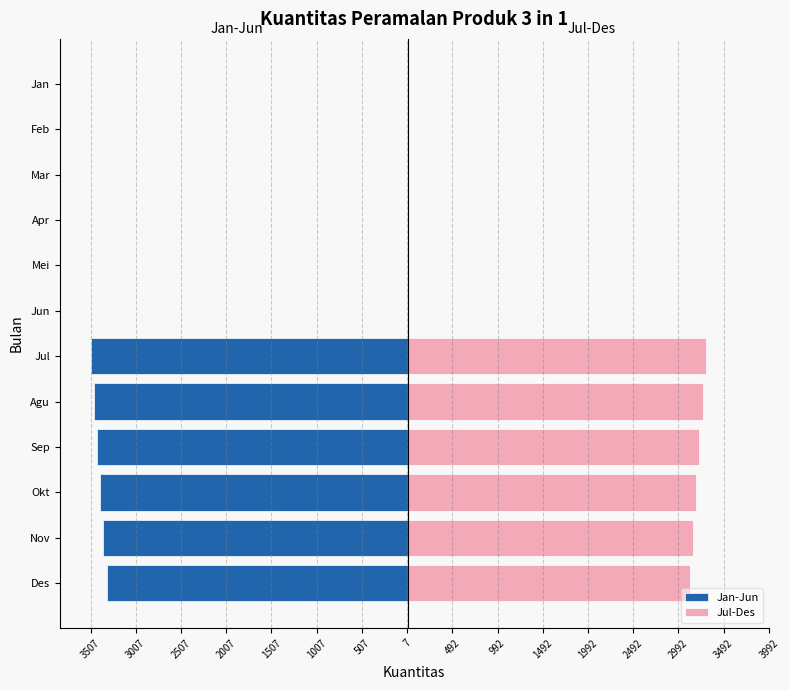

What is the sum of all Jan-Jun values?

-20514.8